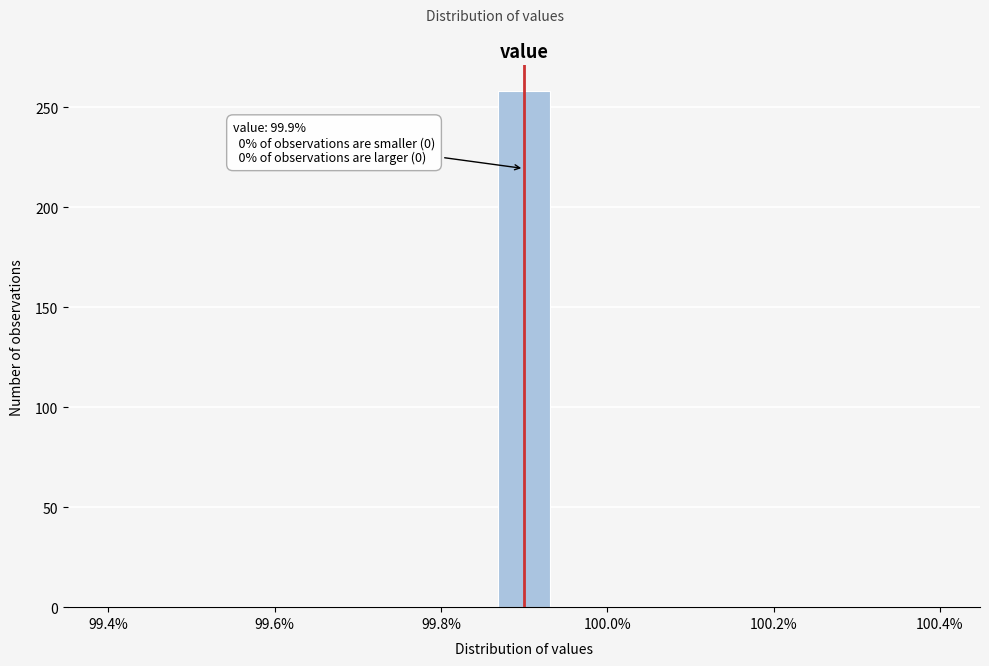

Around what value on the x-axis is the tallest bar? Give the approximate position of its centre, as read against the axis.

99.90